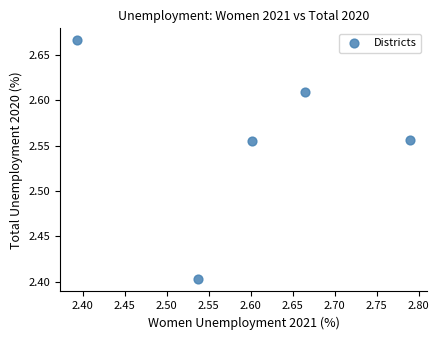

What Y value in the scatter plot is closest to 2?

2.4